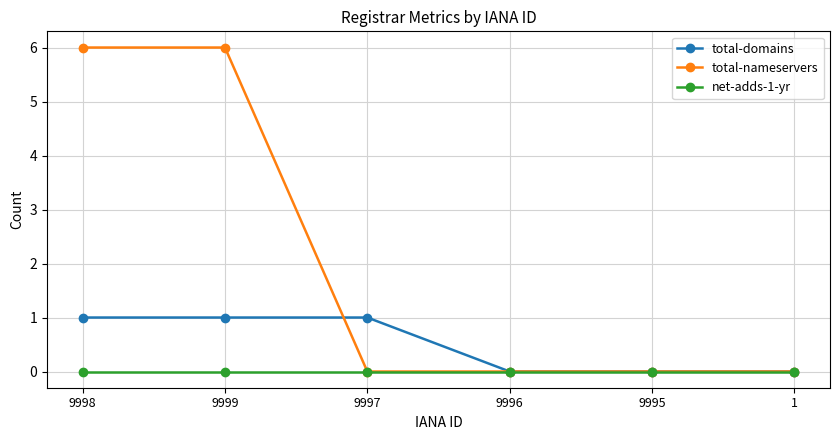

How many data points in total-domains are less than 1?

3